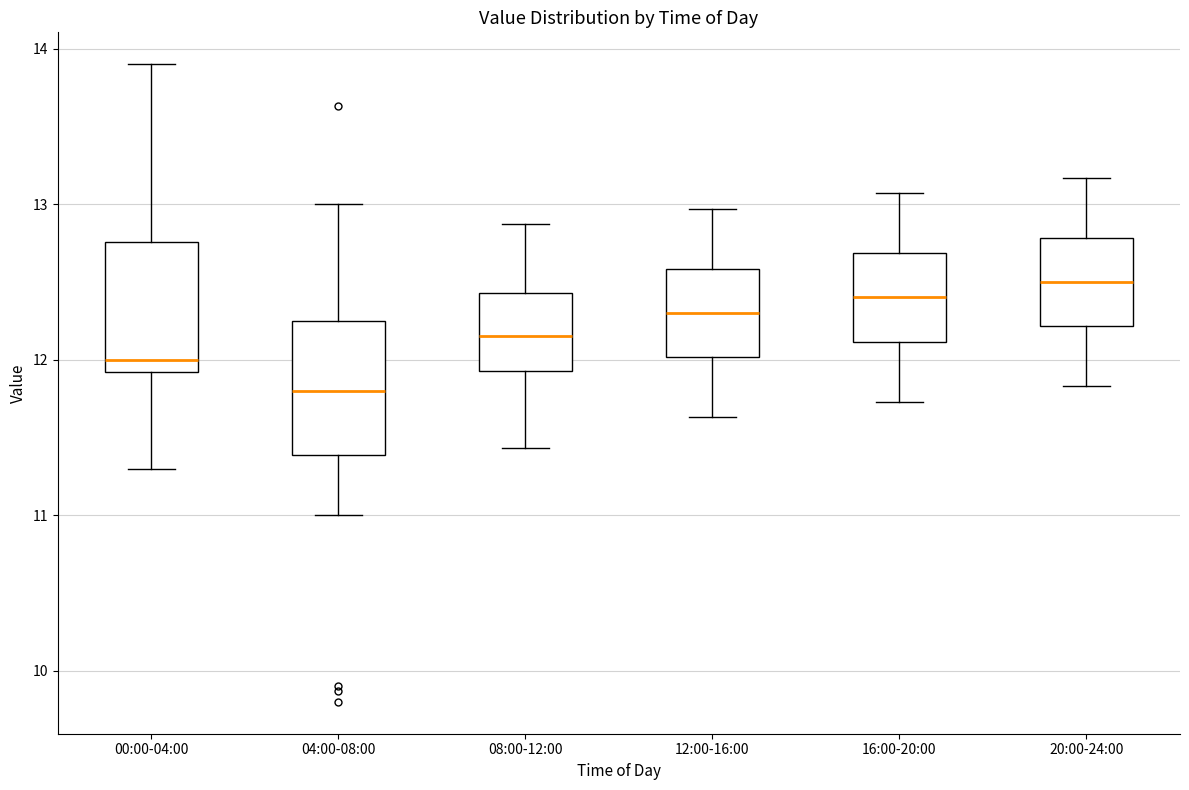

Reading left to right, read every box against the y-axis: the position of its median line, the range the box covers, and the ends of its whiskers. The values are not printed on the chart, so give them approximately, as read against the axis.

00:00-04:00: median 12.0, box 11.9 to 12.8, whiskers 11.3 to 13.9
04:00-08:00: median 11.8, box 11.4 to 12.2, whiskers 11.0 to 13.0
08:00-12:00: median 12.2, box 11.9 to 12.4, whiskers 11.4 to 12.9
12:00-16:00: median 12.3, box 12.0 to 12.6, whiskers 11.6 to 13.0
16:00-20:00: median 12.4, box 12.1 to 12.7, whiskers 11.7 to 13.1
20:00-24:00: median 12.5, box 12.2 to 12.8, whiskers 11.8 to 13.2